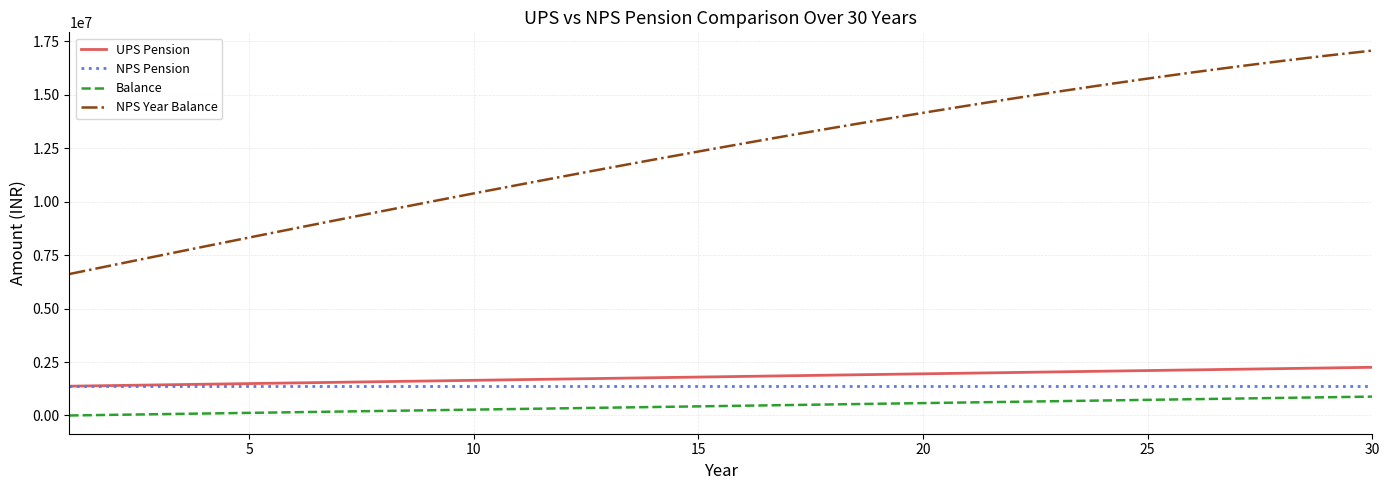

What is the highest value of the Balance series?

882802.0